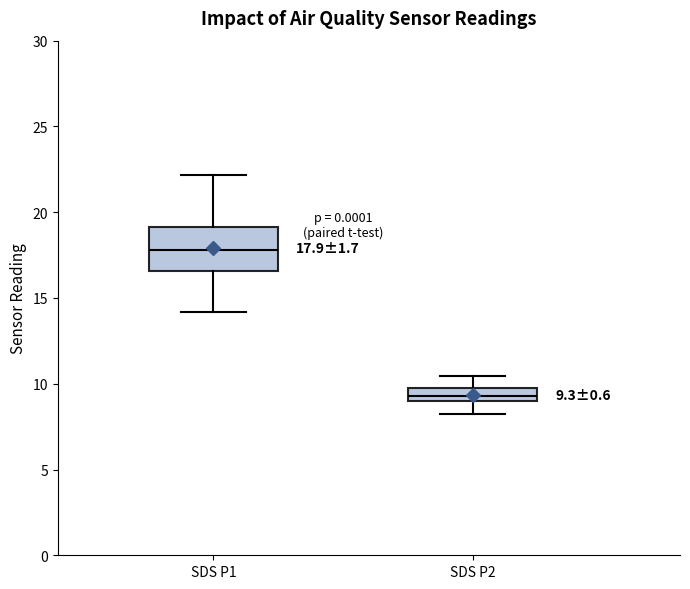

Comparing the boxes themselves (not the whiskers), which one is the tallest?

SDS P1